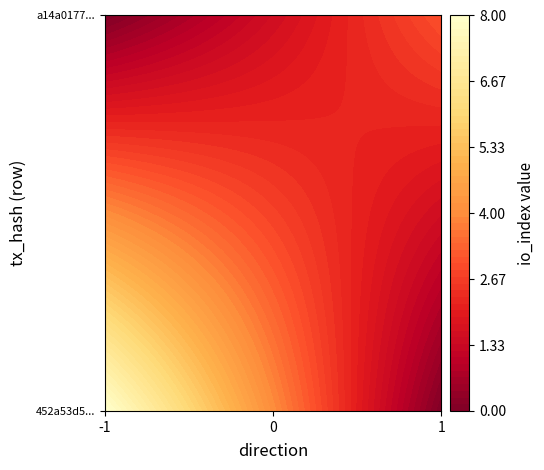

What is the total value across all series at io_index?

11